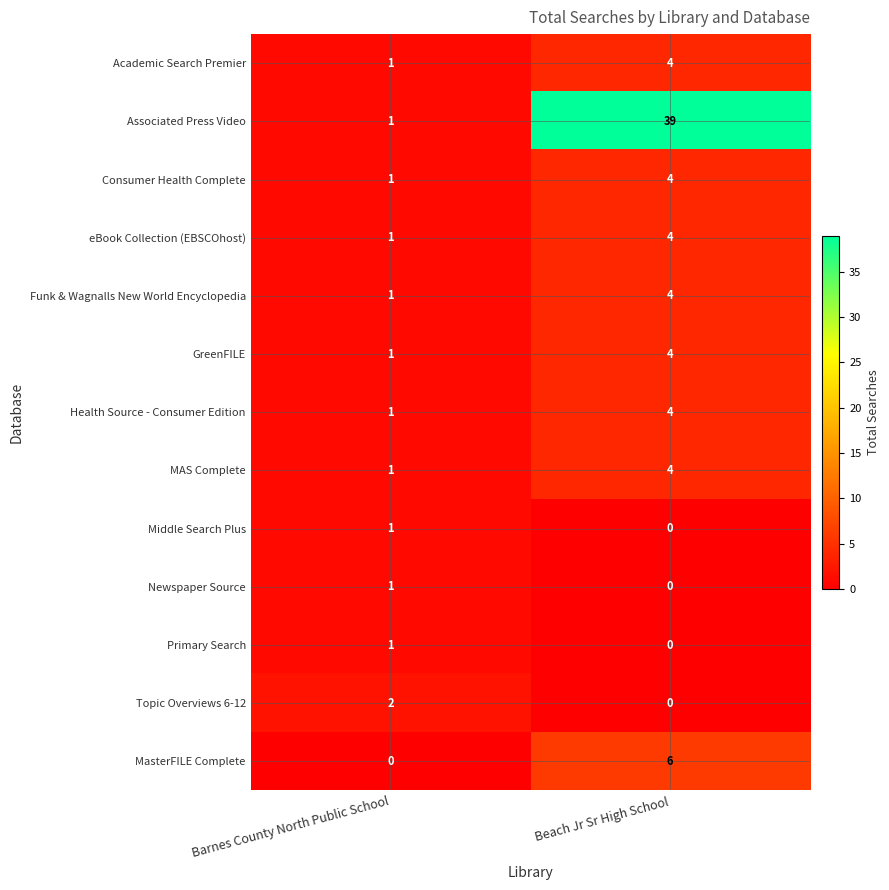

What is the sum of all Funk & Wagnalls New World Encyclopedia values?

5